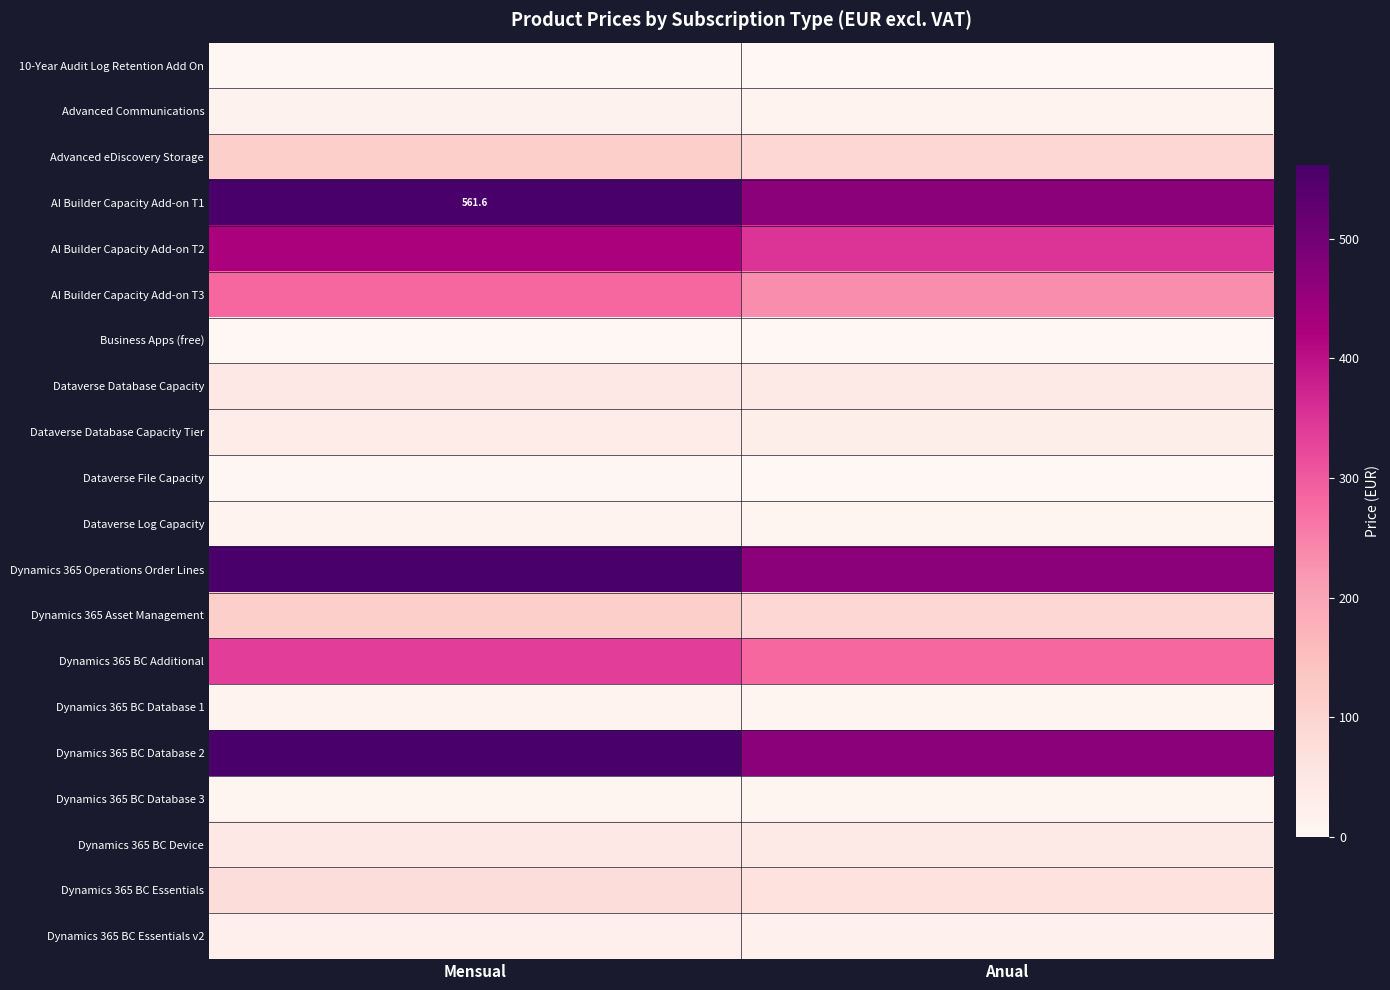

At which label does Advanced eDiscovery Storage first exceed 112?

Mensual